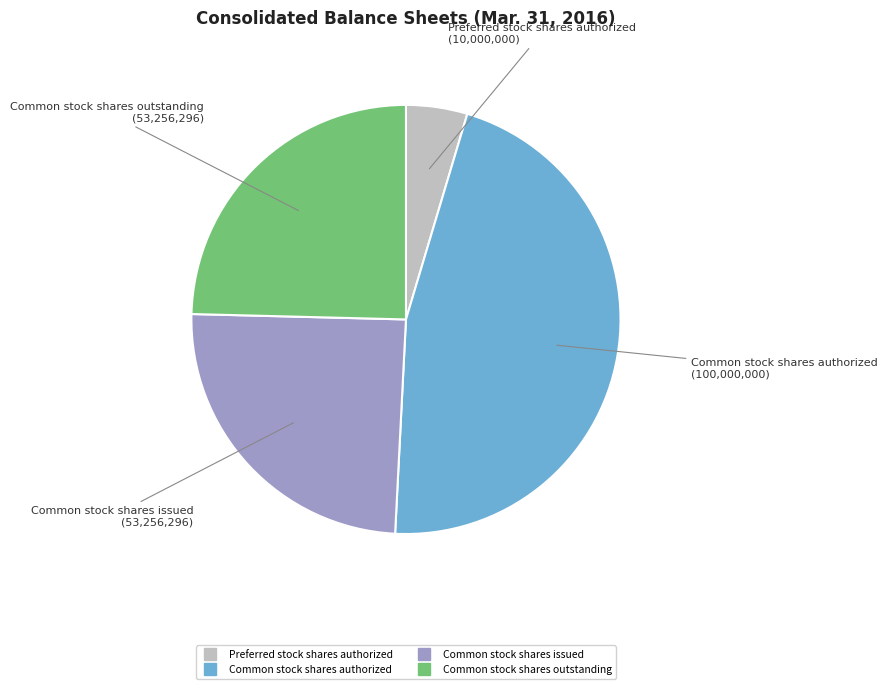

Is there any slice that represents more than half of the pie?

No